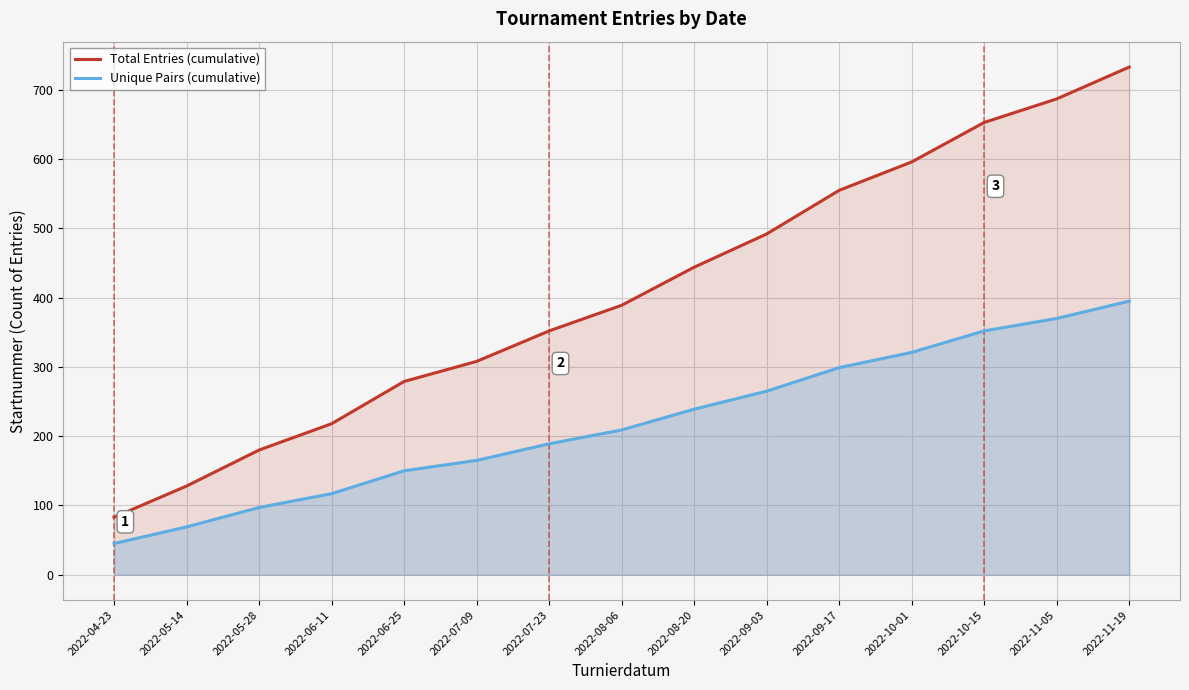

True or false: Total Entries (cumulative) and Unique Pairs (cumulative) cross at least once.

False